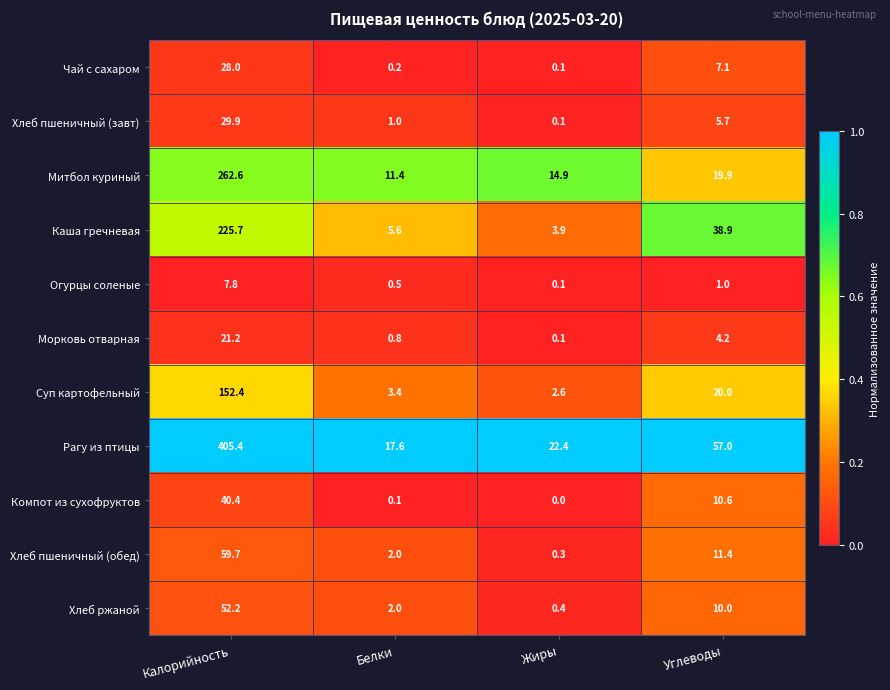

What is the total value across all series at Углеводы?

185.8